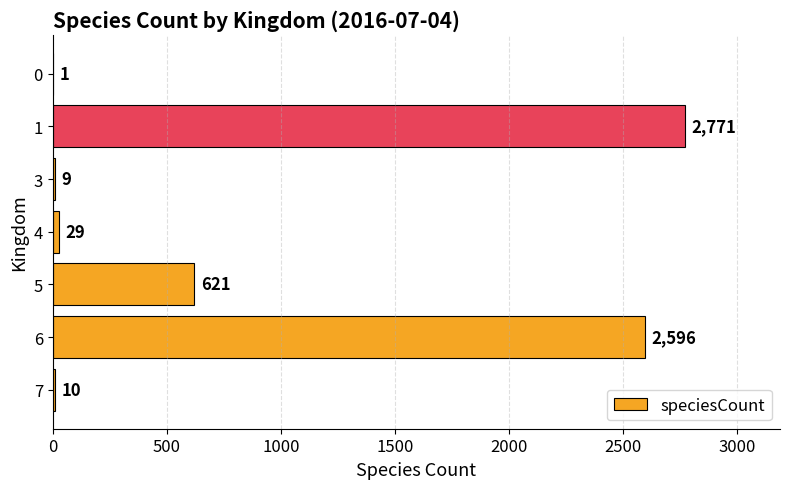

How many data points does each series have?

7